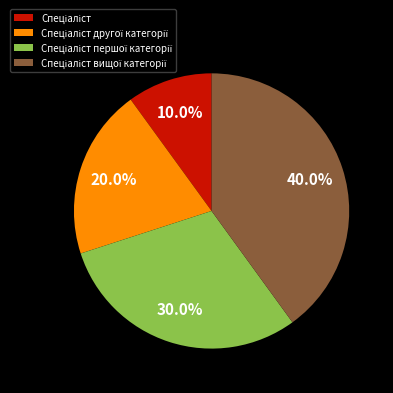

Is there a majority slice in this chart?

No